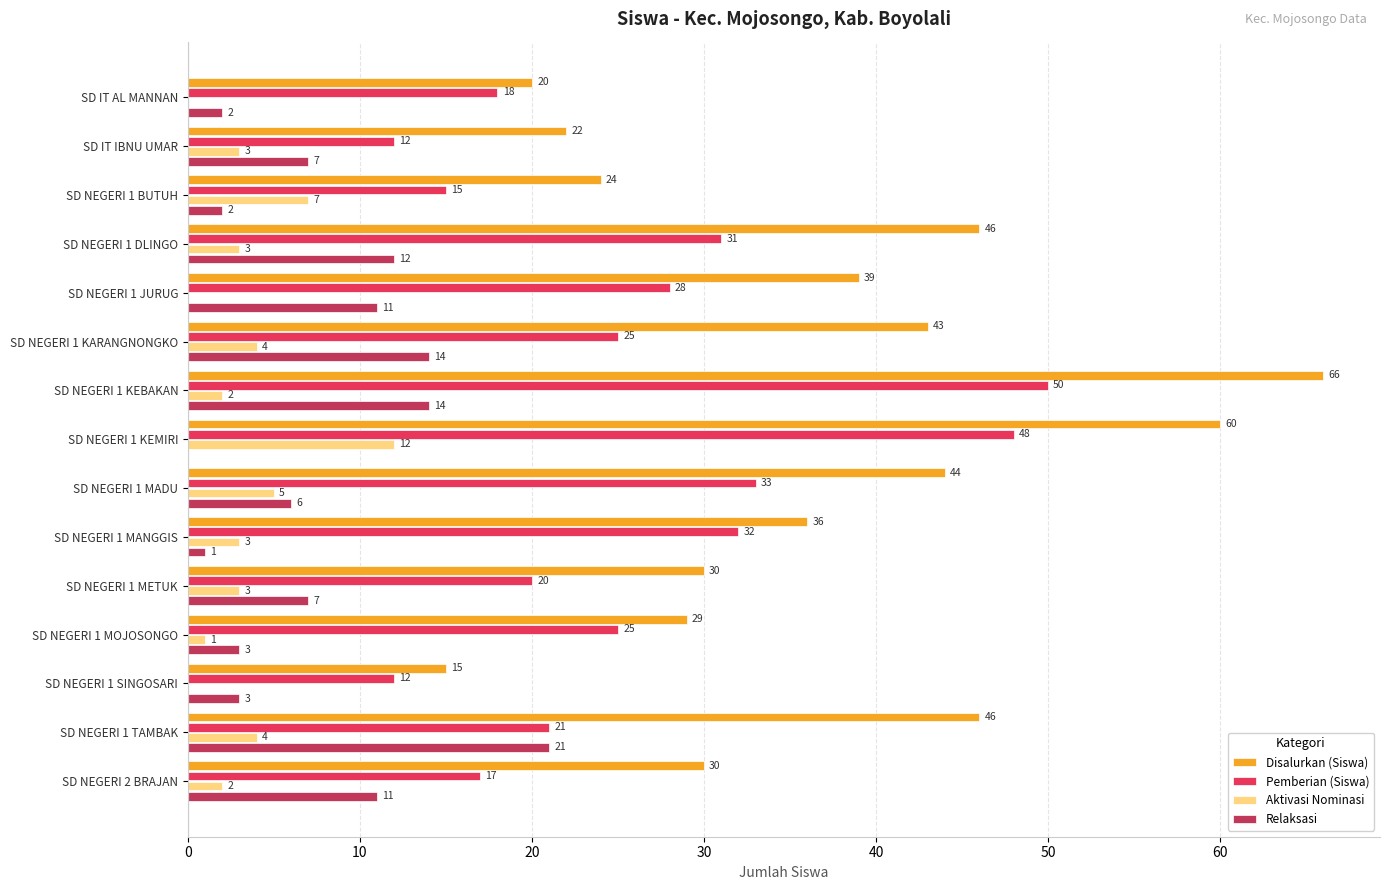

What is the sum of all Pemberian (Siswa) values?

387